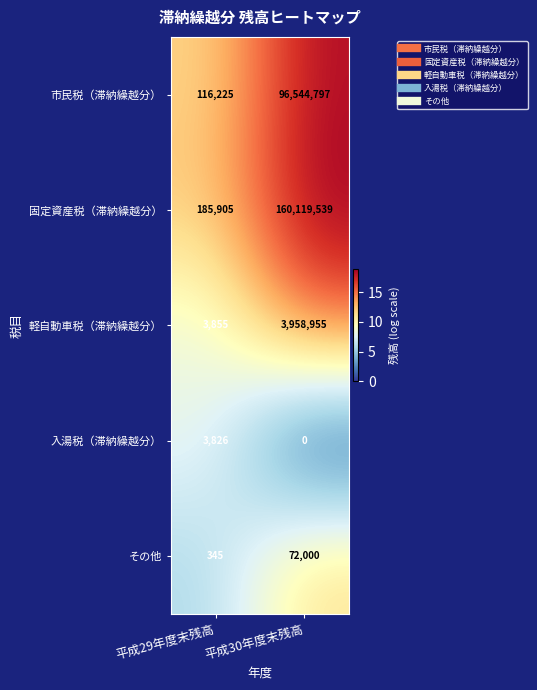

How many values in the 市民税（滞納繰越分） series are below 96544797?

1